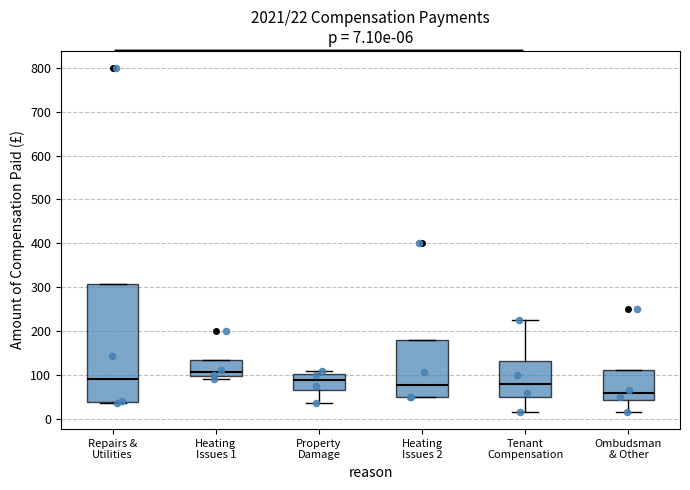

Which box's median line is the lowest?

Ombudsman & Other